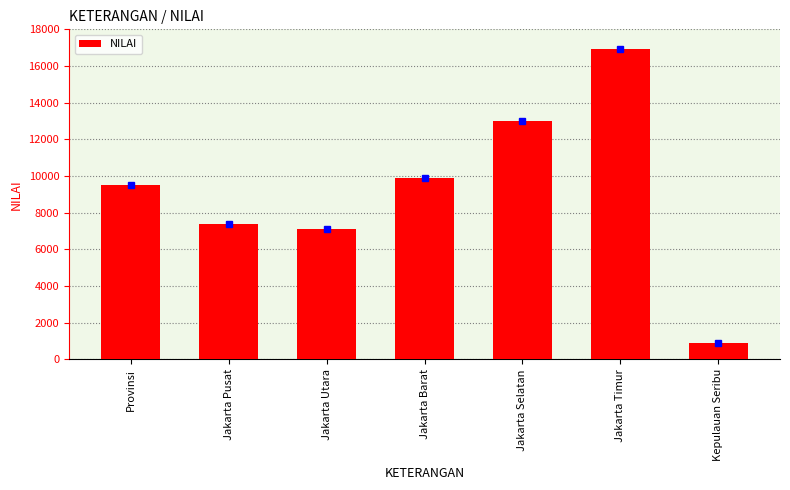

Count the number of data series in this chart.

1